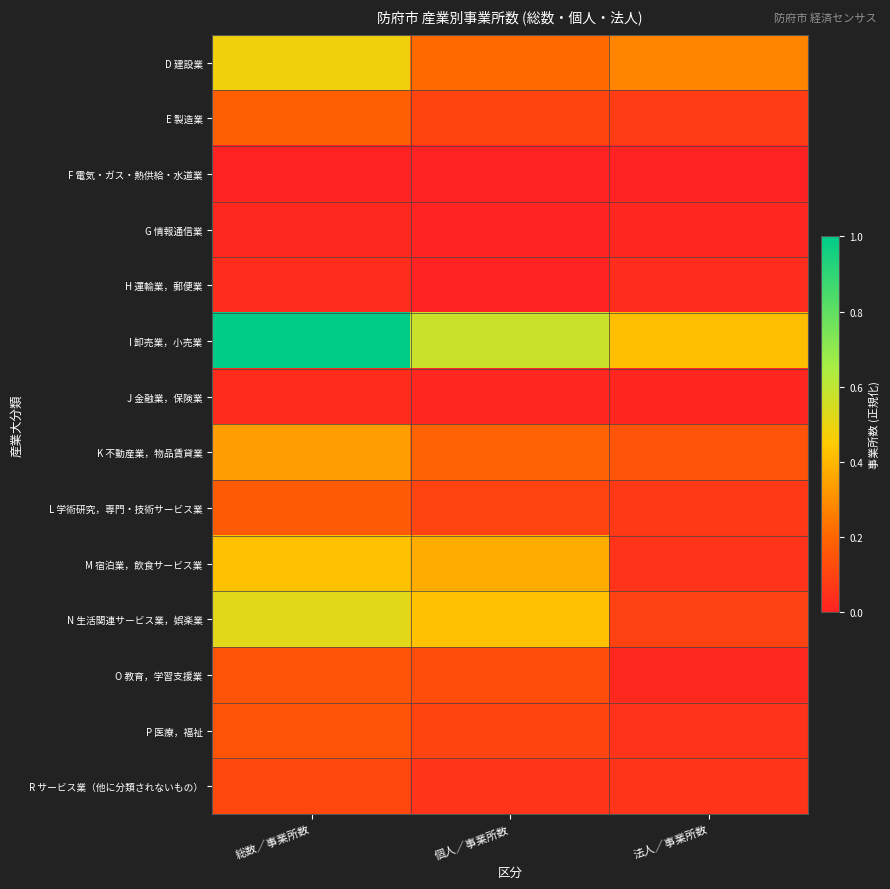

Rank the series at 法人／事業所数 from highest to lowest value.

I 卸売業，小売業, D 建設業, K 不動産業，物品賃貸業, N 生活関連サービス業，娯楽業, E 製造業, L 学術研究，専門・技術サービス業, R サービス業（他に分類されないもの）, M 宿泊業，飲食サービス業, P 医療，福祉, H 運輸業，郵便業, O 教育，学習支援業, G 情報通信業, J 金融業，保険業, F 電気・ガス・熱供給・水道業